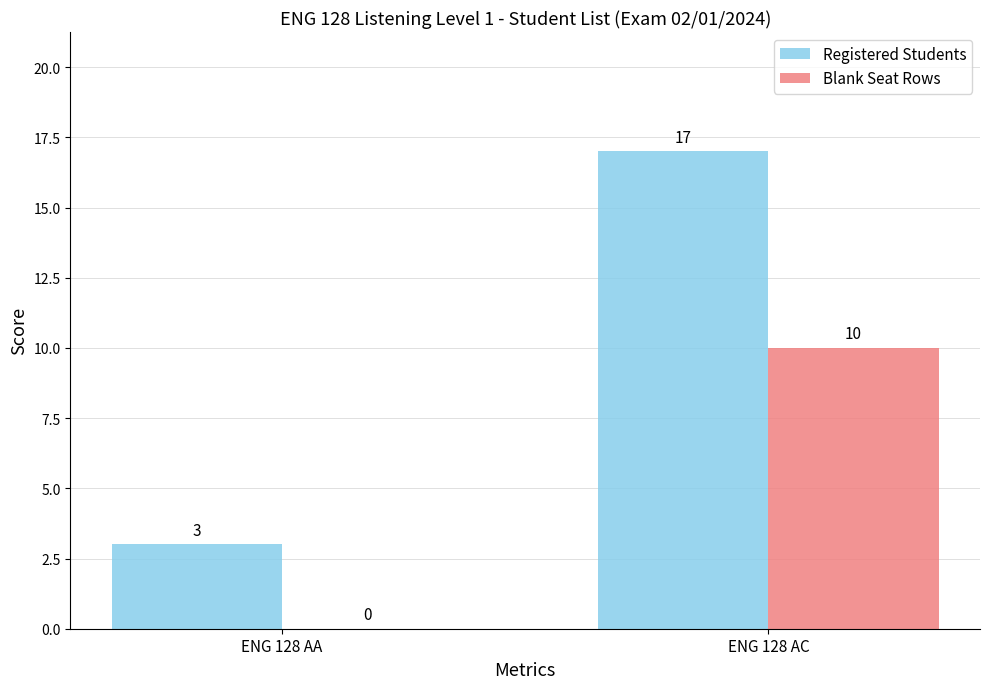

What is the highest value of the Registered Students series?

17